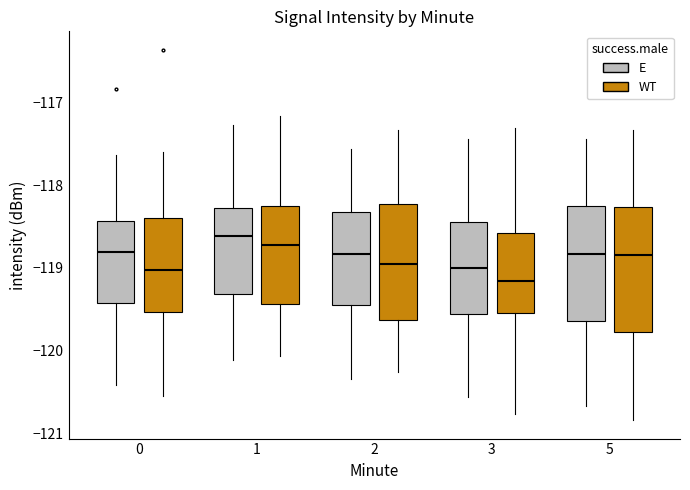

Reading left to right, read every box against the y-axis: the position of its median line, the range the box covers, and the ends of its whiskers. The values are not printed on the chart, so give them approximately, as read against the axis.

0 (E): median -118.8, box -119.4 to -118.4, whiskers -120.4 to -117.6
0 (WT): median -119.0, box -119.5 to -118.4, whiskers -120.5 to -117.6
1 (E): median -118.6, box -119.3 to -118.3, whiskers -120.1 to -117.3
1 (WT): median -118.7, box -119.4 to -118.3, whiskers -120.1 to -117.2
2 (E): median -118.8, box -119.4 to -118.3, whiskers -120.3 to -117.6
2 (WT): median -119.0, box -119.6 to -118.2, whiskers -120.3 to -117.3
3 (E): median -119.0, box -119.6 to -118.4, whiskers -120.6 to -117.4
3 (WT): median -119.2, box -119.5 to -118.6, whiskers -120.8 to -117.3
5 (E): median -118.8, box -119.6 to -118.3, whiskers -120.7 to -117.4
5 (WT): median -118.8, box -119.8 to -118.3, whiskers -120.8 to -117.3